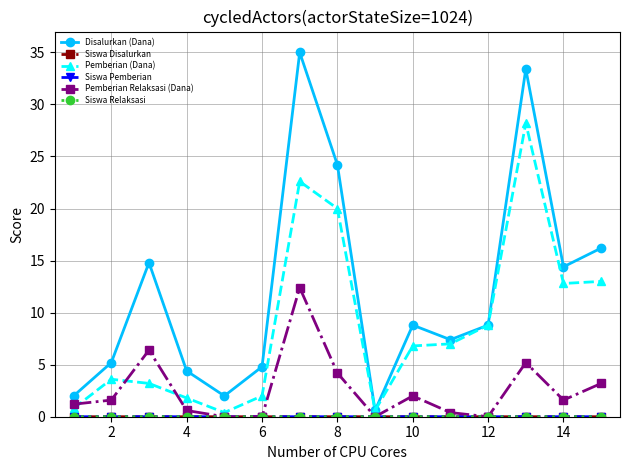

What is the maximum value shown in the chart?

35.0